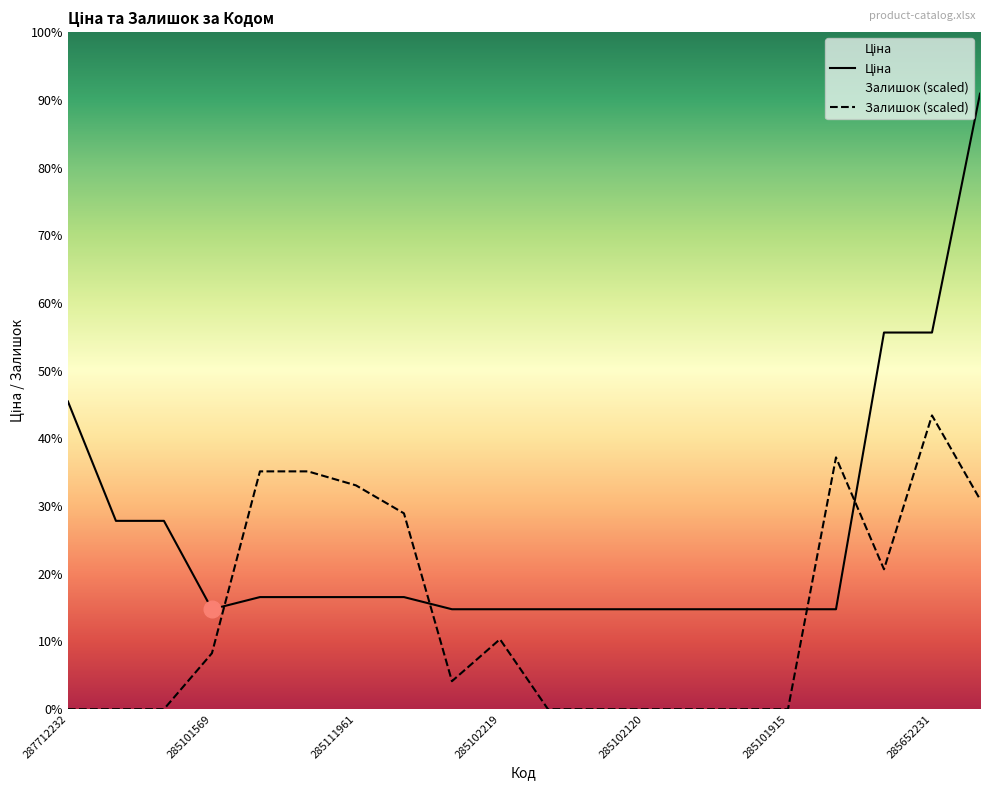

Where is Залишок nearest to the value 14823?

285652233